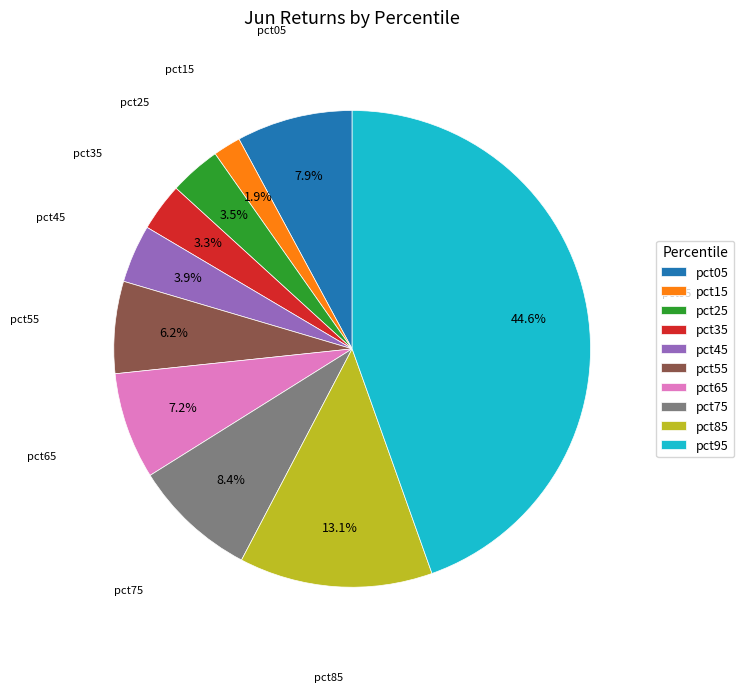

Which category has the smallest portion of the pie?

pct15